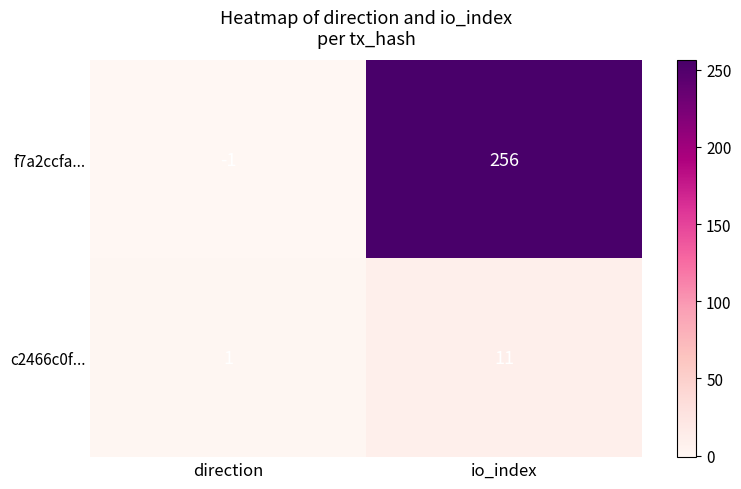

Which series has the largest total across all categories?

f7a2ccfa...